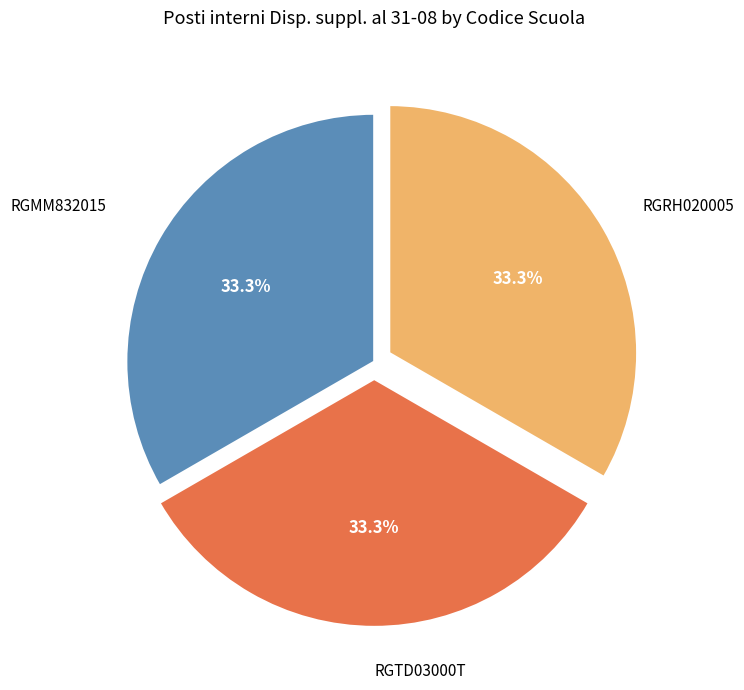

What is the ratio of the value at RGRH020005 to the value at RGMM832015?

1.0